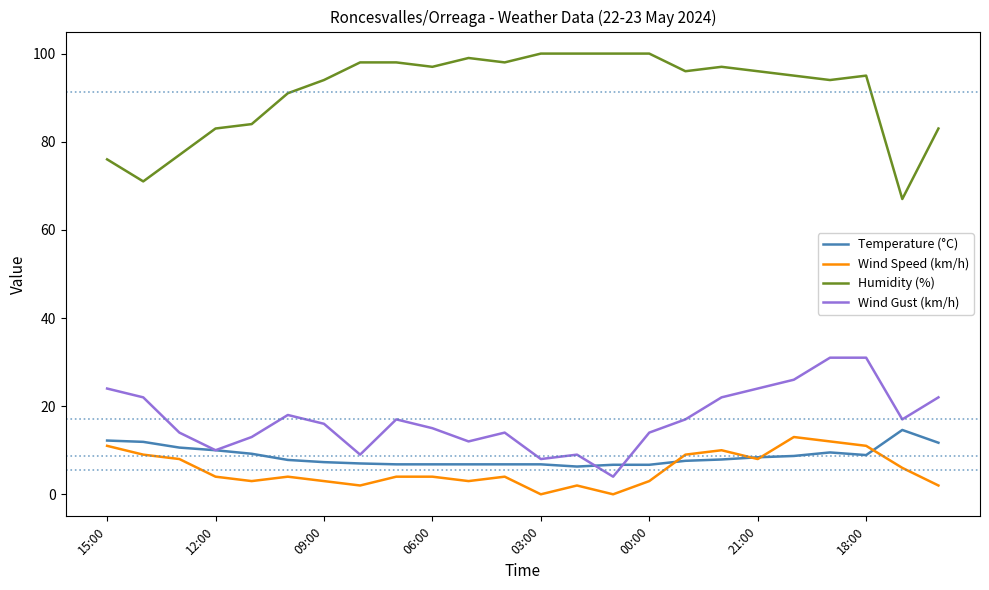

True or false: Wind Speed (km/h) and Wind Gust (km/h) cross at least once.

False